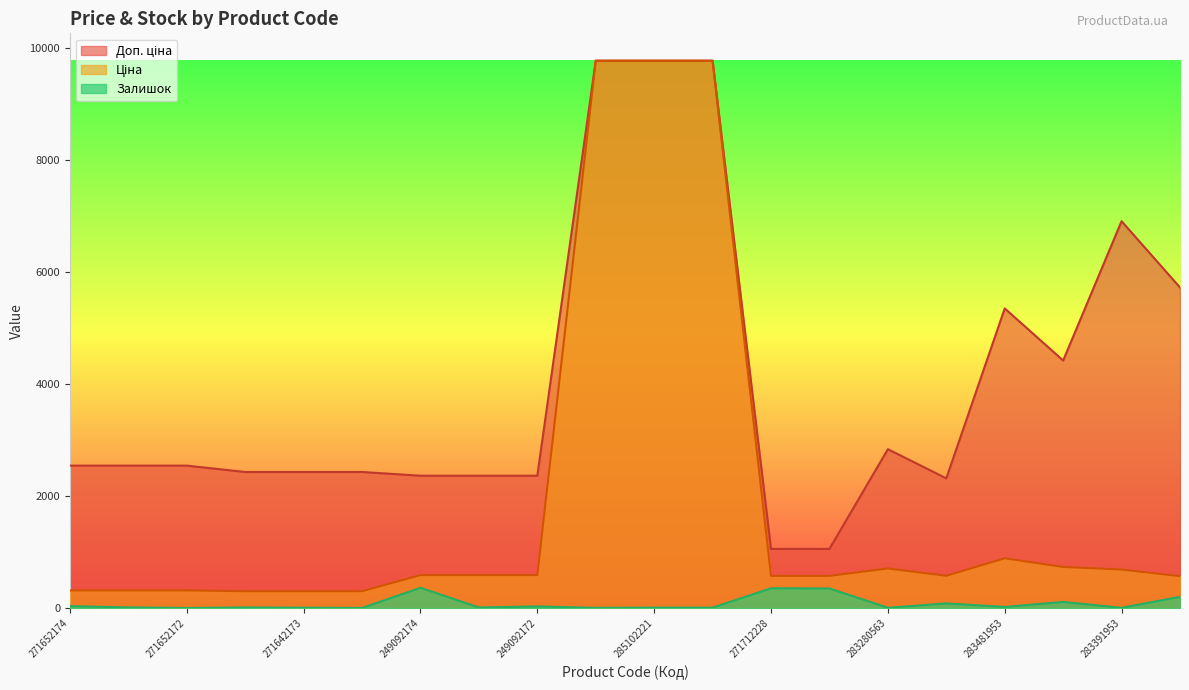

List the series in order of their peak value, lowest first.

Залишок, Ціна, Доп. ціна